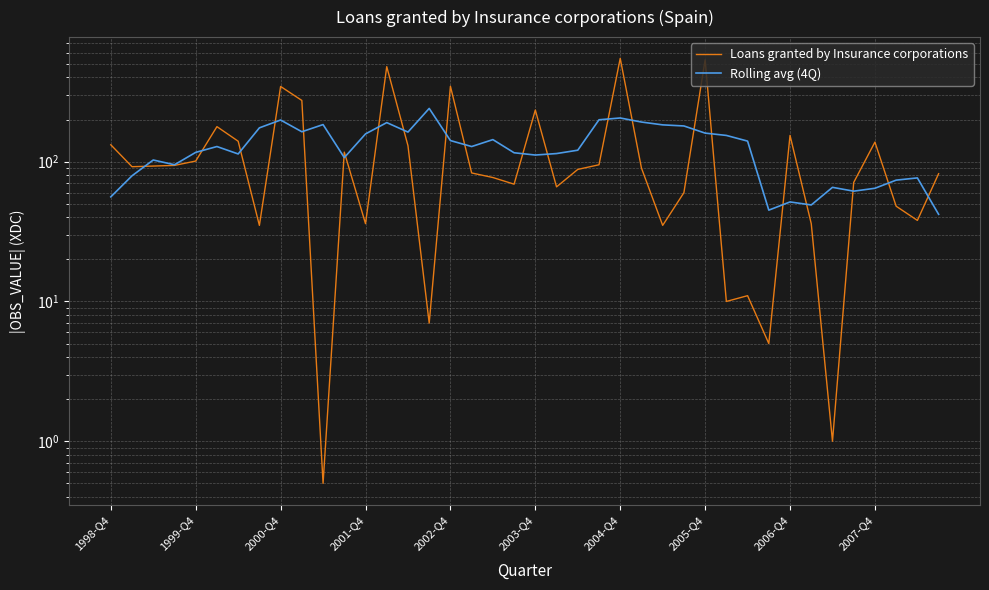

What is the sum of all Loans granted by Insurance corporations values?

5172.5